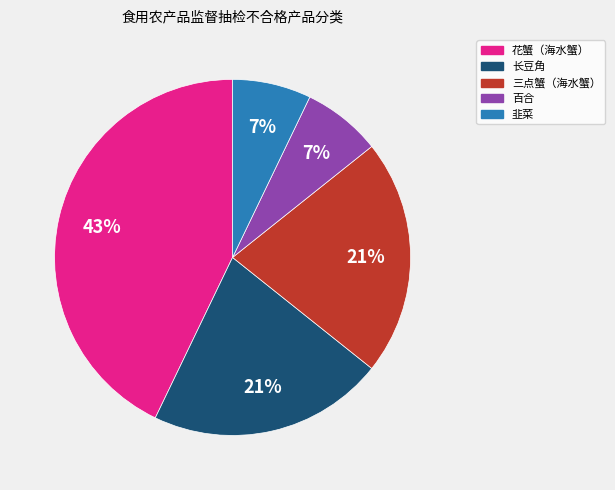

Approximately how many times larger is the value at 韭菜 compared to 三点蟹（海水蟹）?

0.3